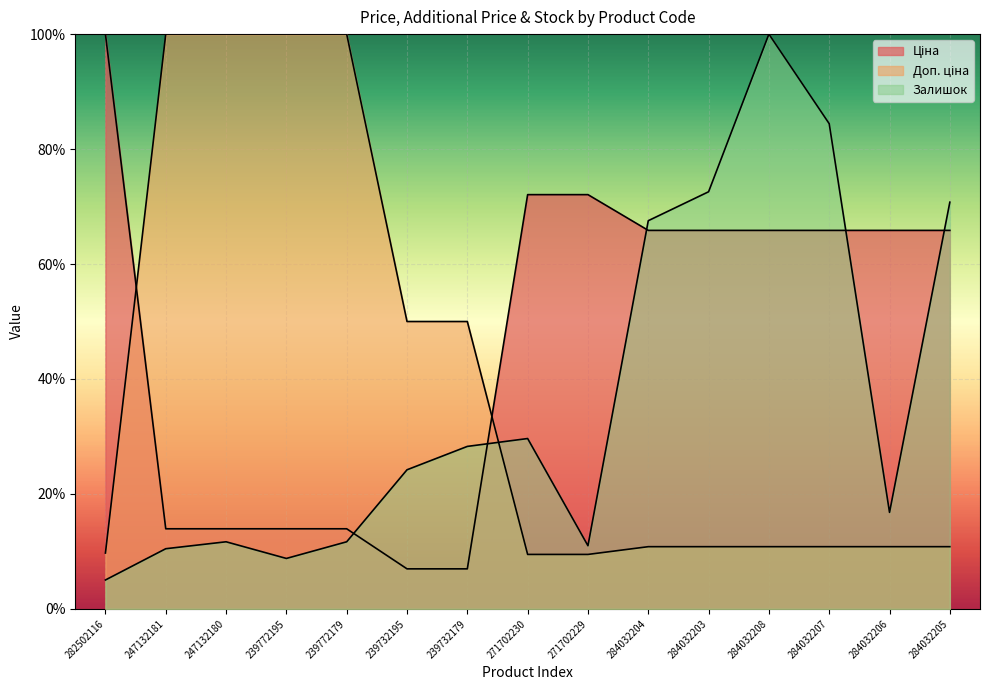

Count the Доп. ціна values in the range 0 to 1.

15